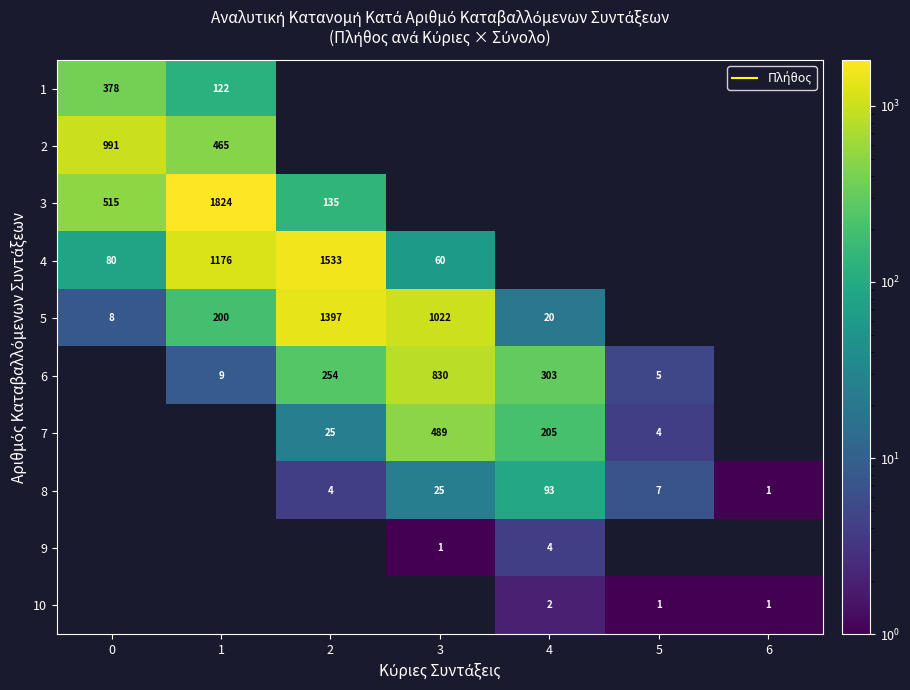

How many positive values does the 4 series have?

4